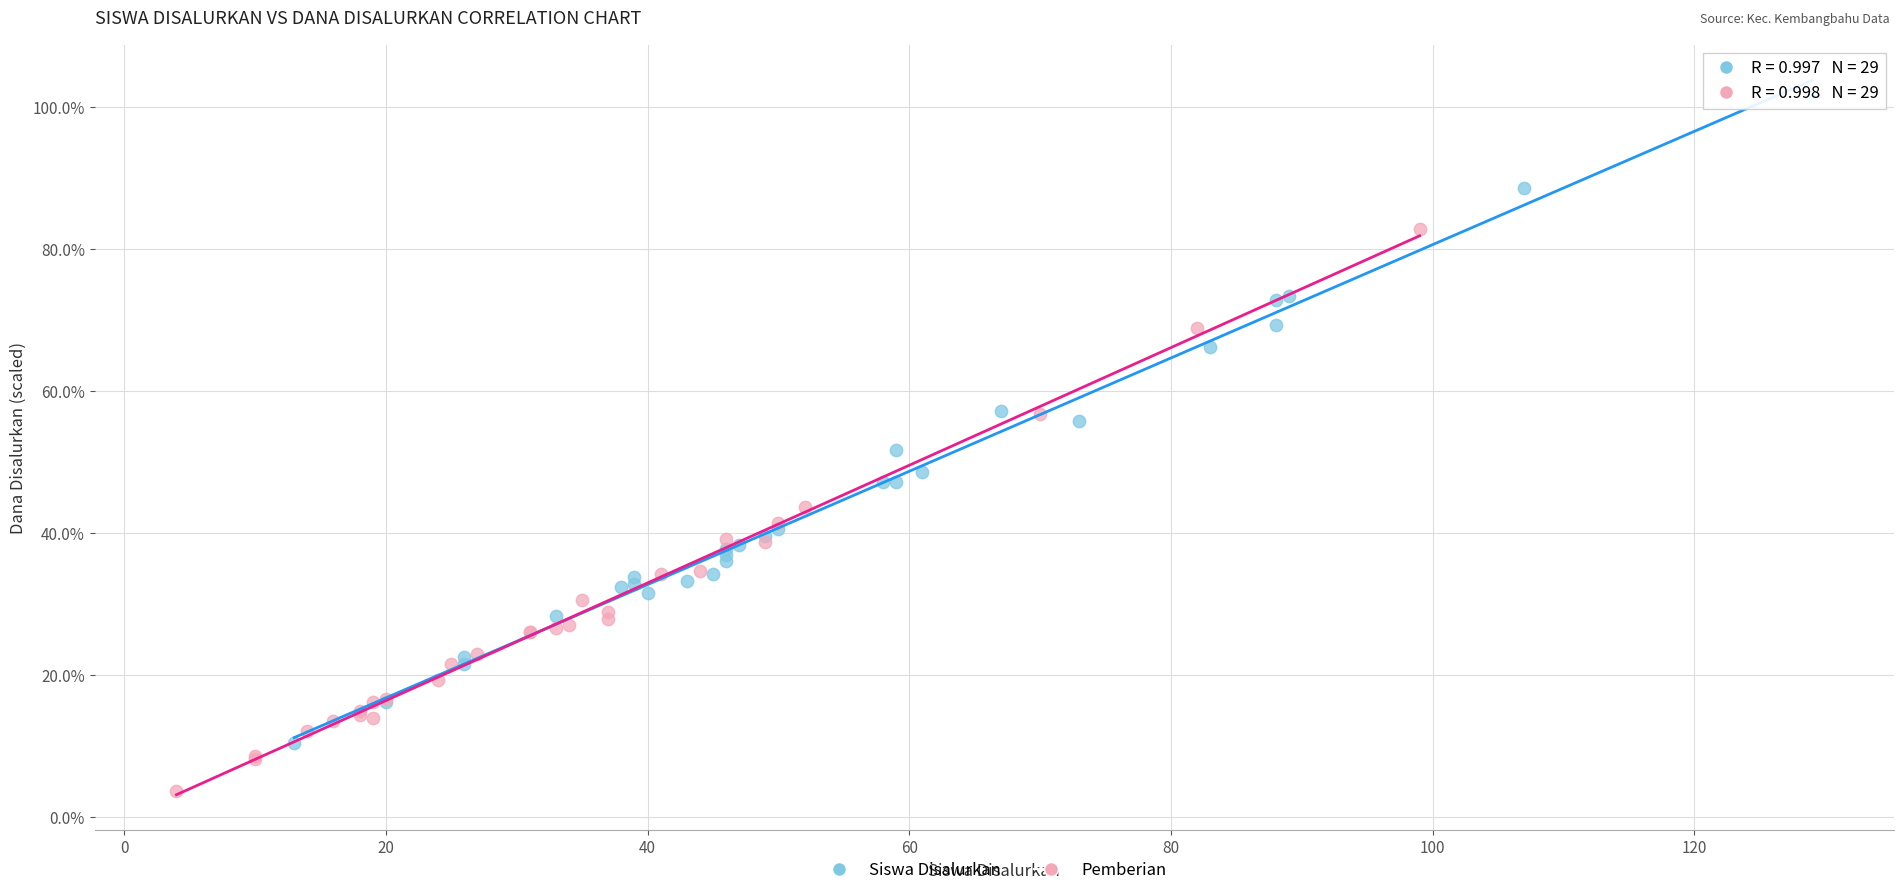

Which series has the largest Y range (max minus min)?

Siswa Disalurkan